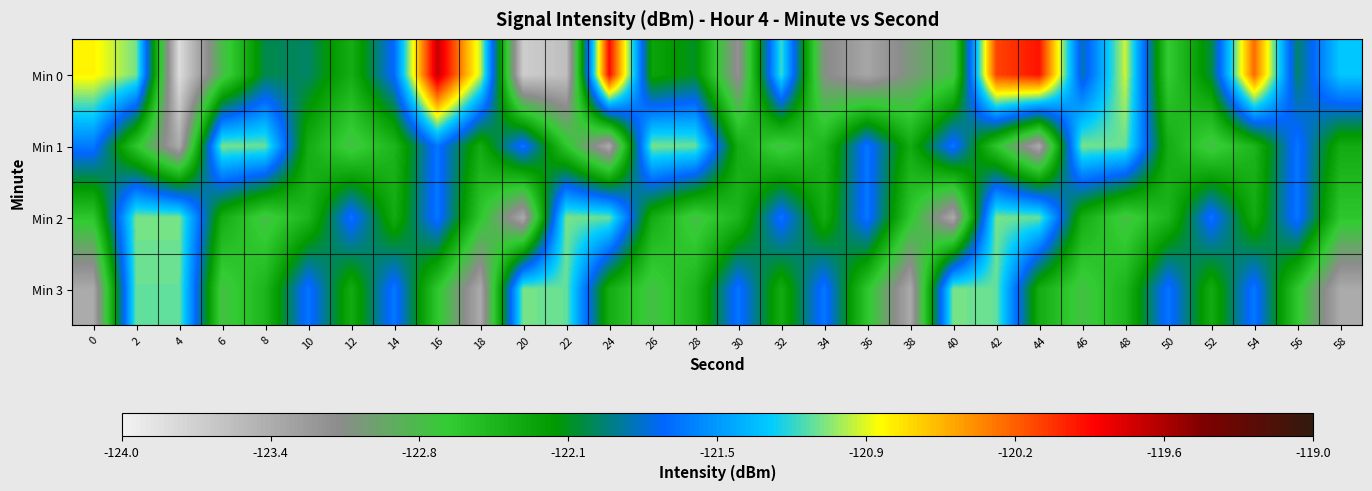

Which series has the widest spread of values?

Min 0